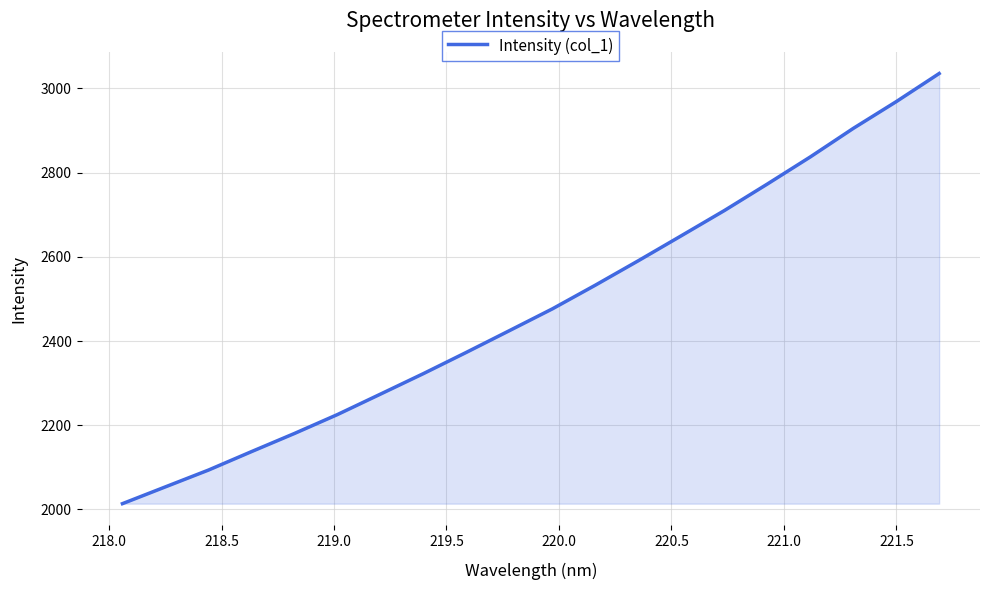

What is the maximum value shown in the chart?

3035.6